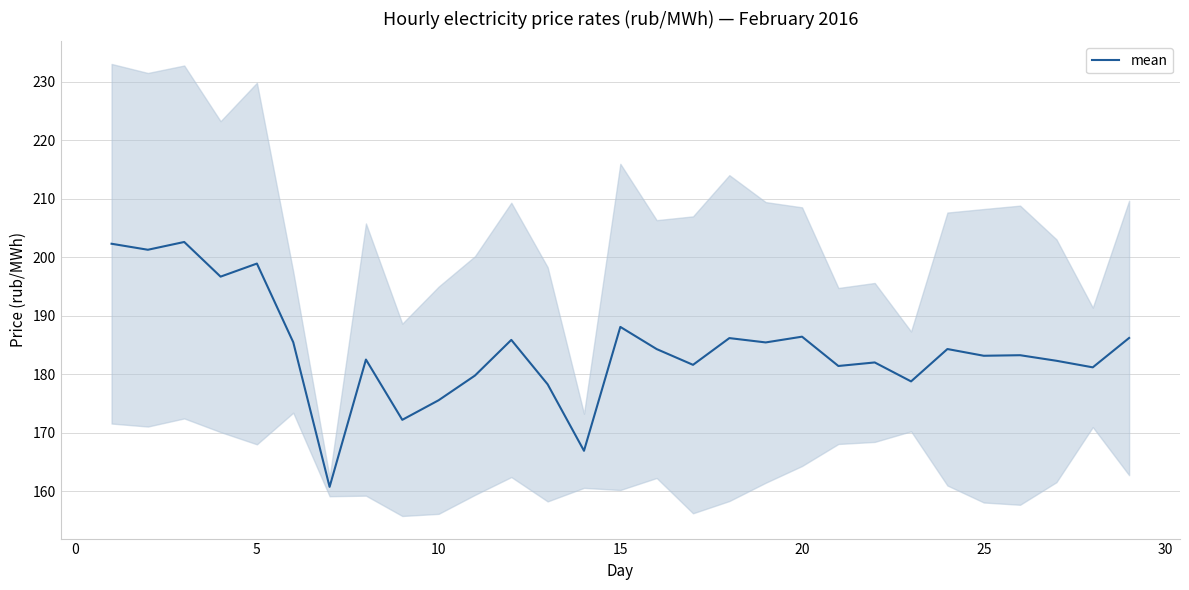

What is the difference between the maximum and second lowest values?

35.7